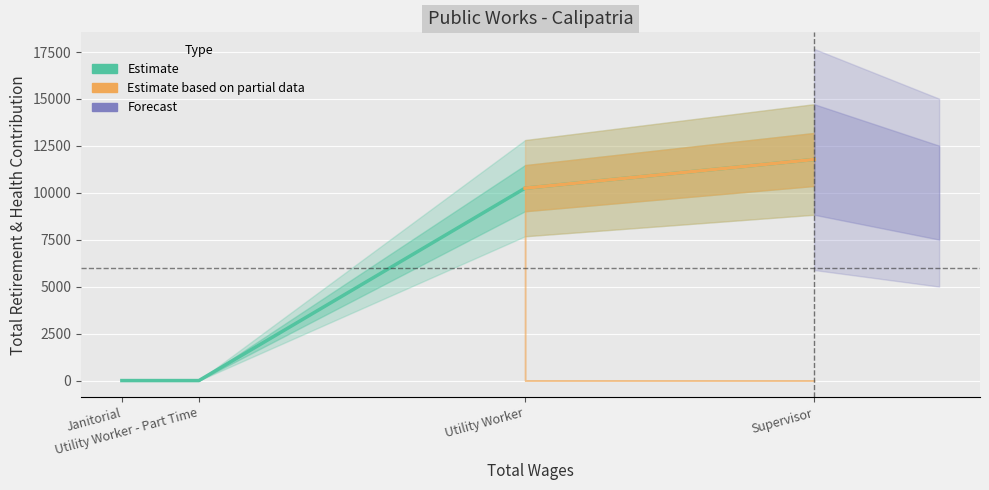

Does the chart display data point markers on the line(s)?

No